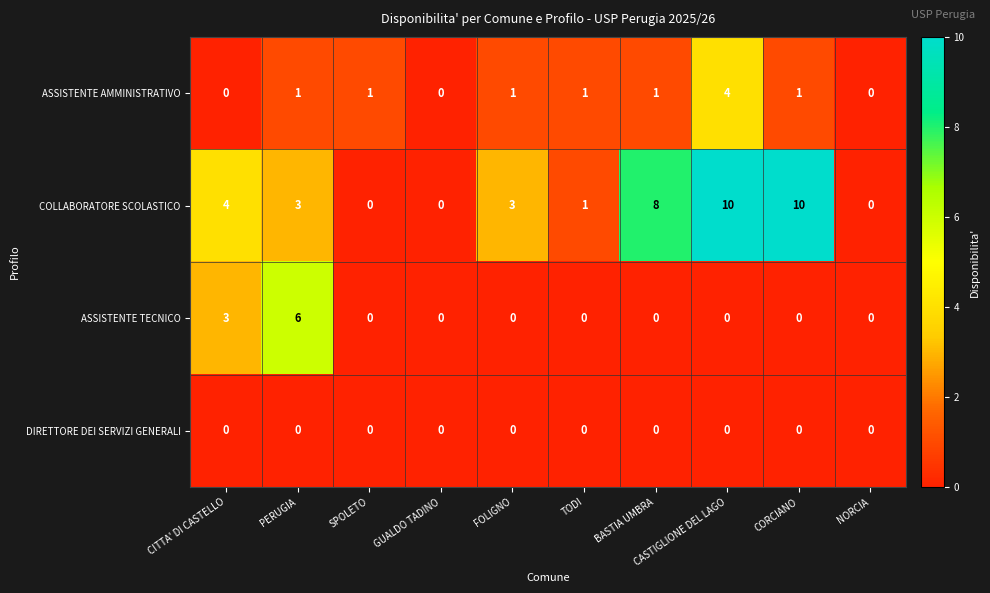

What is the total value across all series at PERUGIA?

10